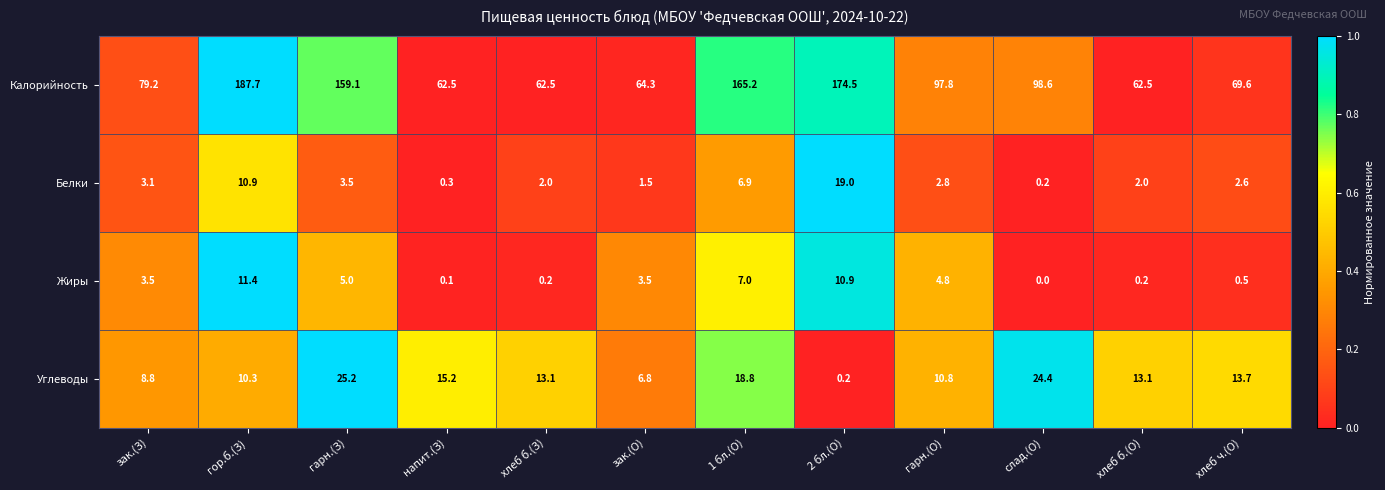

At how many categories does at least one series exceed 0?

12